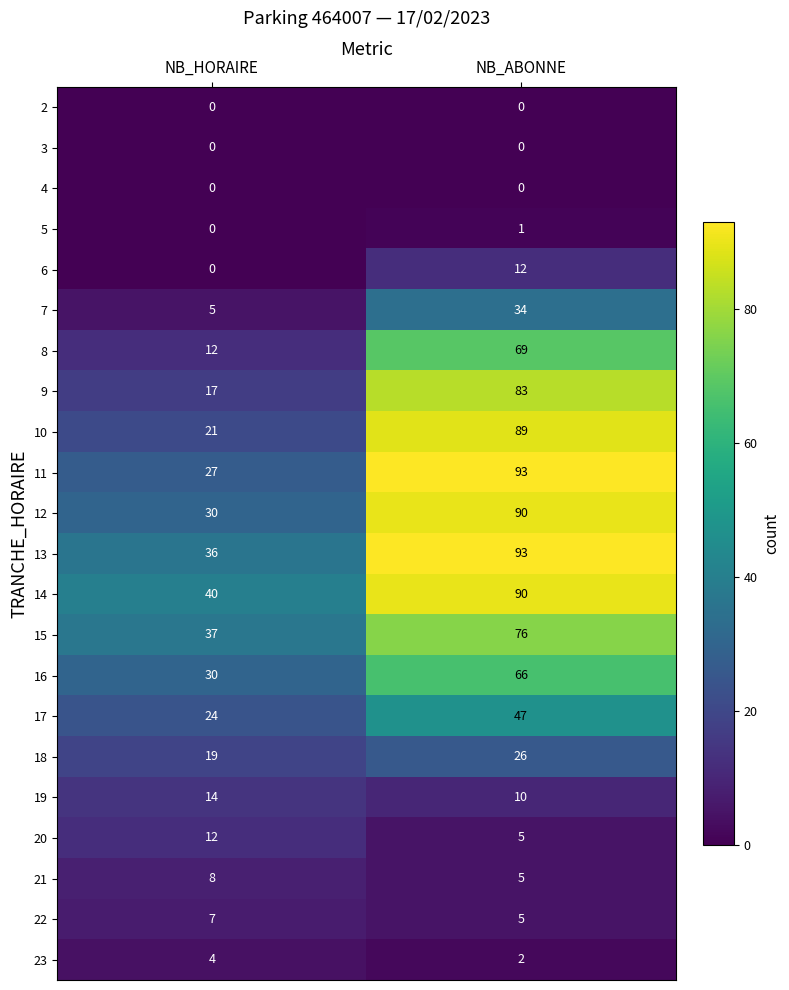

At which category is the sum across all series the highest?

NB_ABONNE